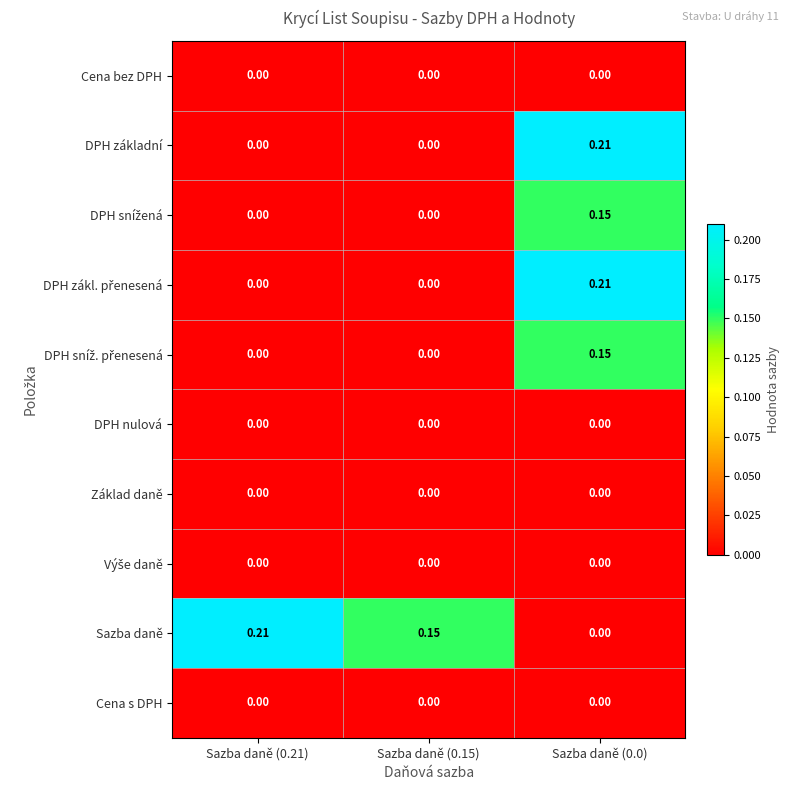

Is the value of DPH základní at Sazba daně (0.0) greater than the value of DPH nulová at Sazba daně (0.21)?

Yes